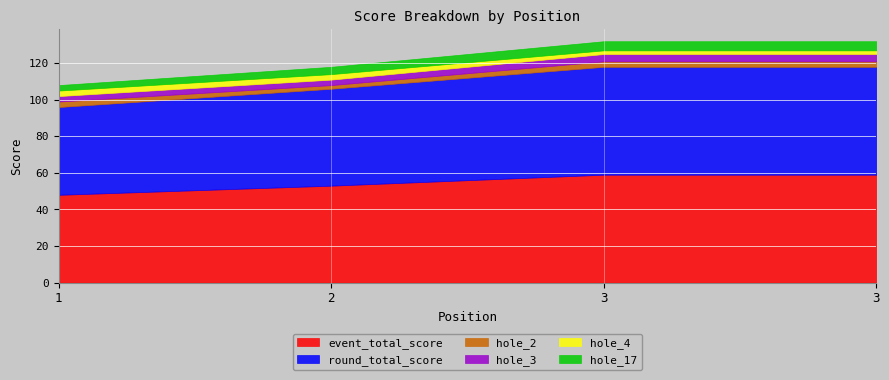

True or false: hole_17 and hole_2 intersect in this chart.

False